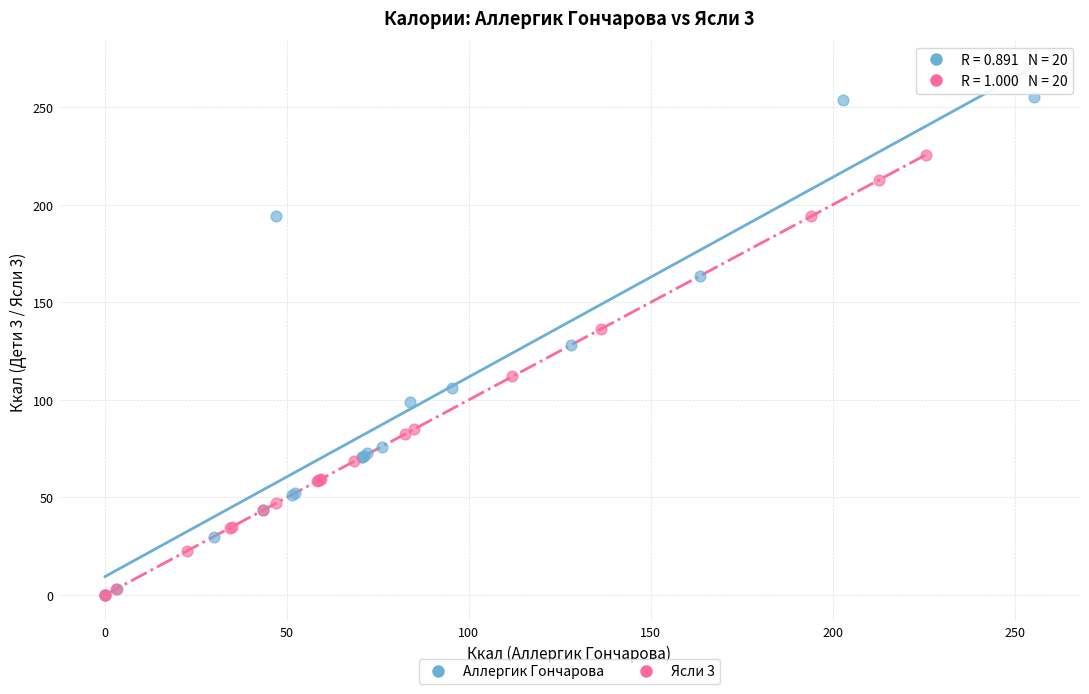

Which series contains the highest Y value?

Аллергик Гончарова